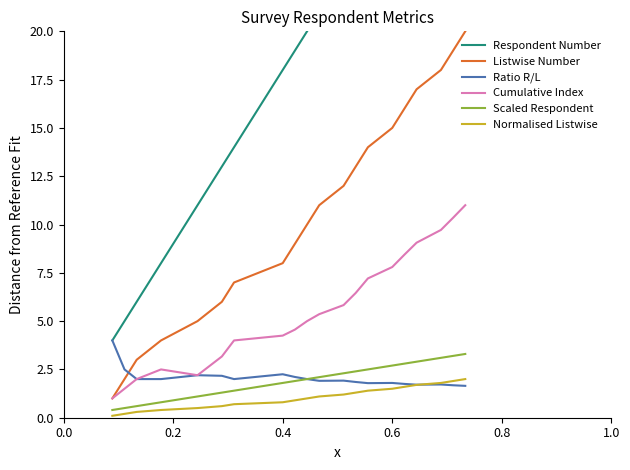

How many series are shown in this chart?

6